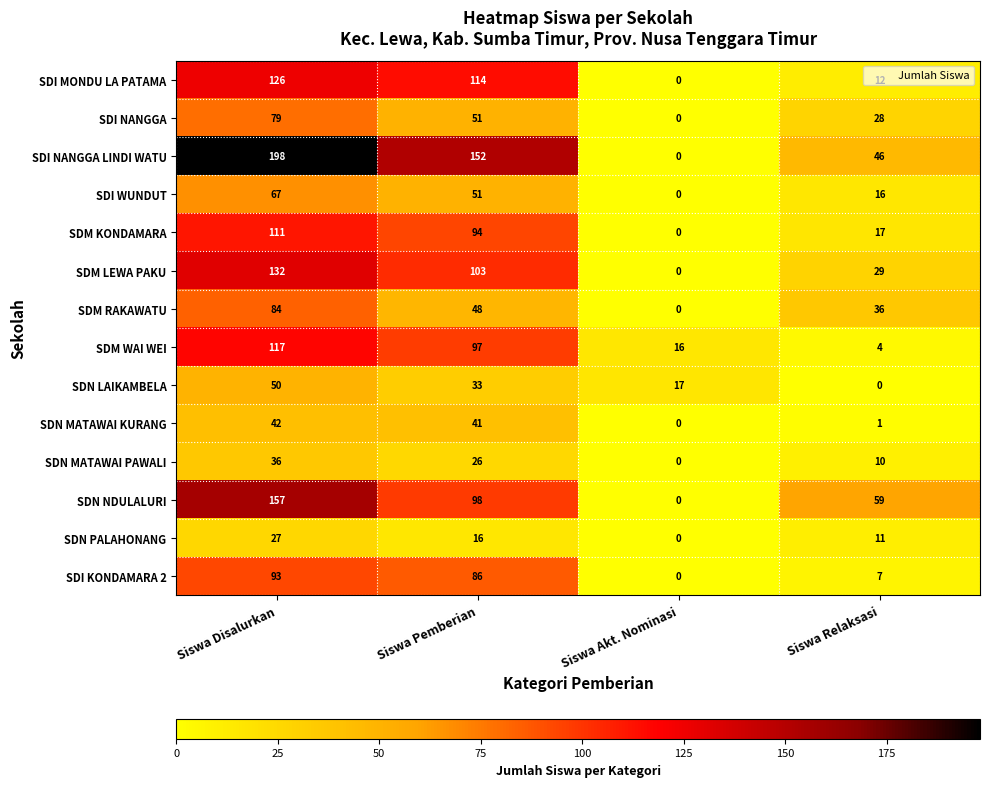

What is the difference between the second highest and second lowest values in the SDN MATAWAI KURANG series?

40